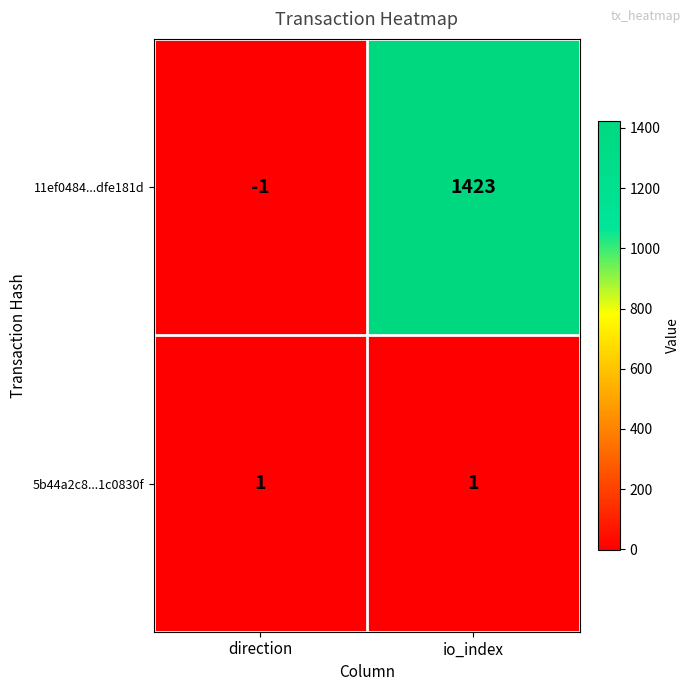

What is the difference between the highest and lowest values at direction?

2